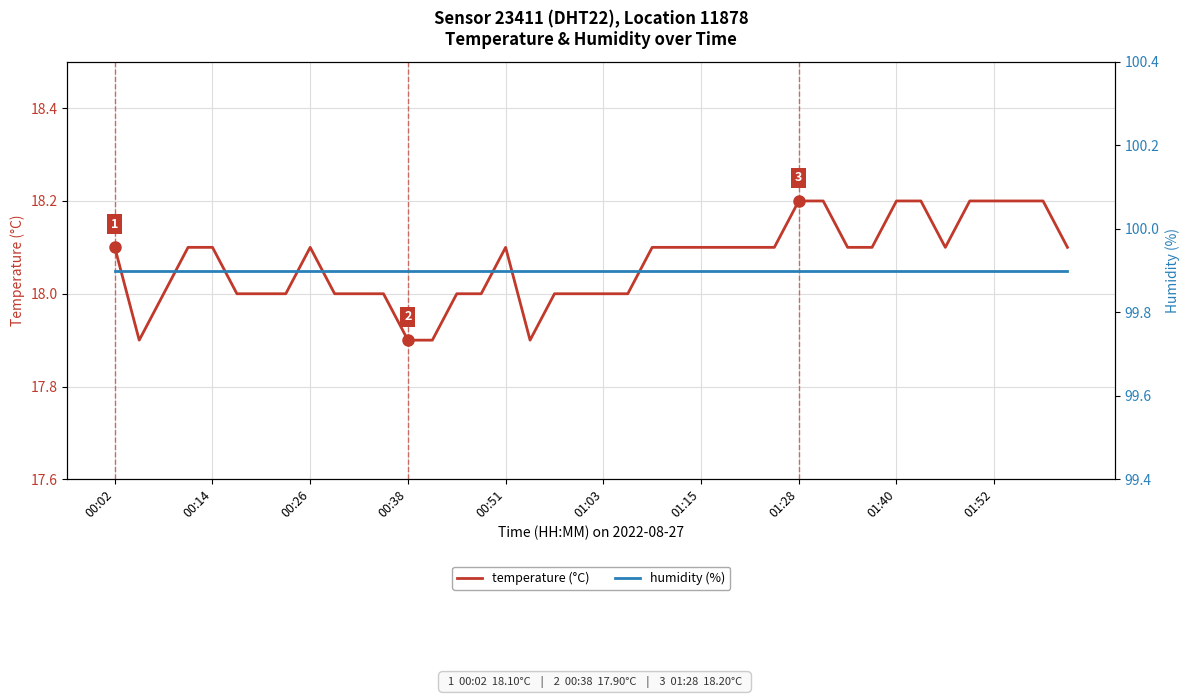

Count the number of data series in this chart.

2